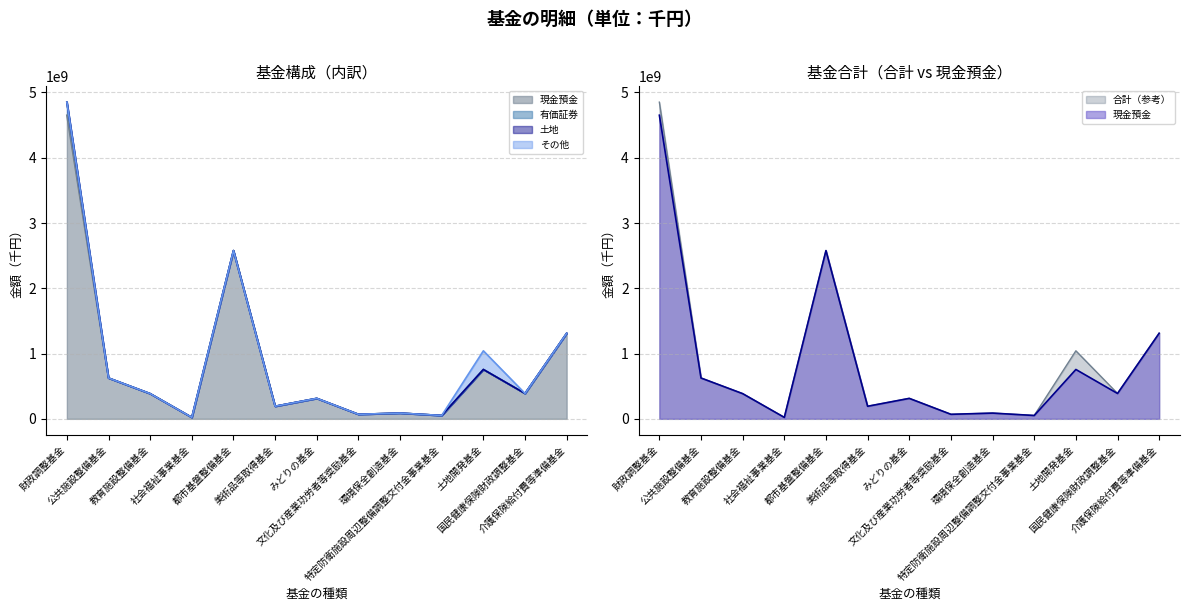

Rank the series at 社会福祉事業基金 from highest to lowest value.

現金預金, 合計, 有価証券, 土地, その他